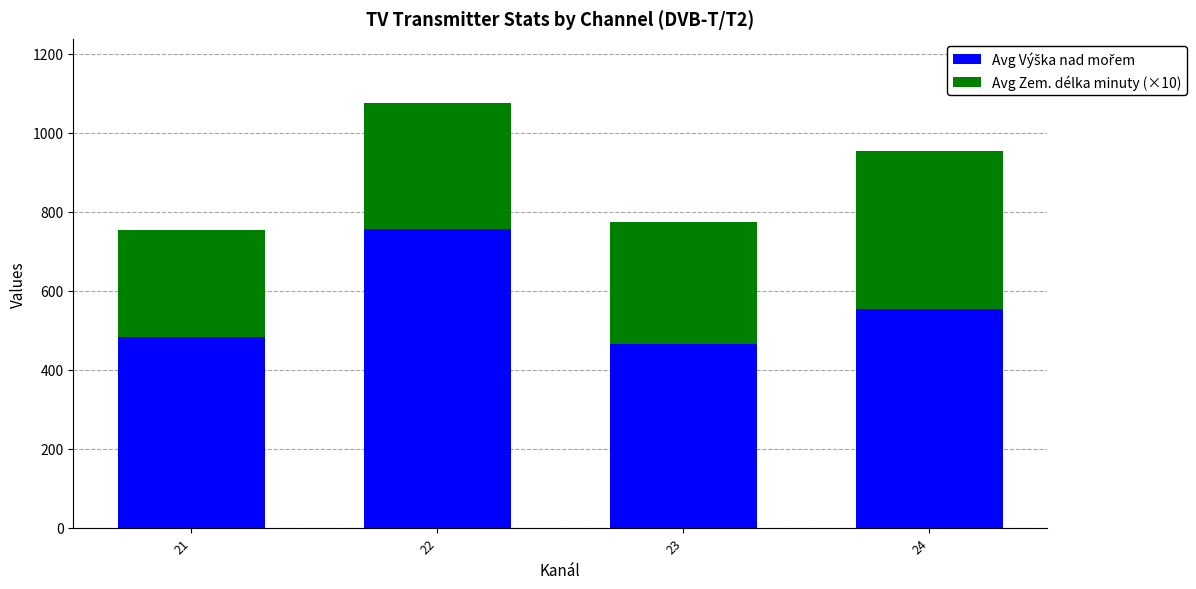

What is the total value across all series at 24?

953